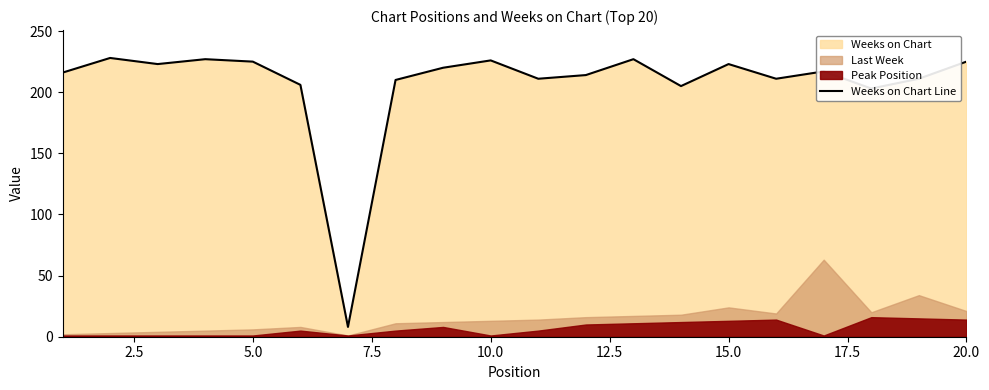

How many points are lower than both their immediate neighbors (excluding endpoints)?

6